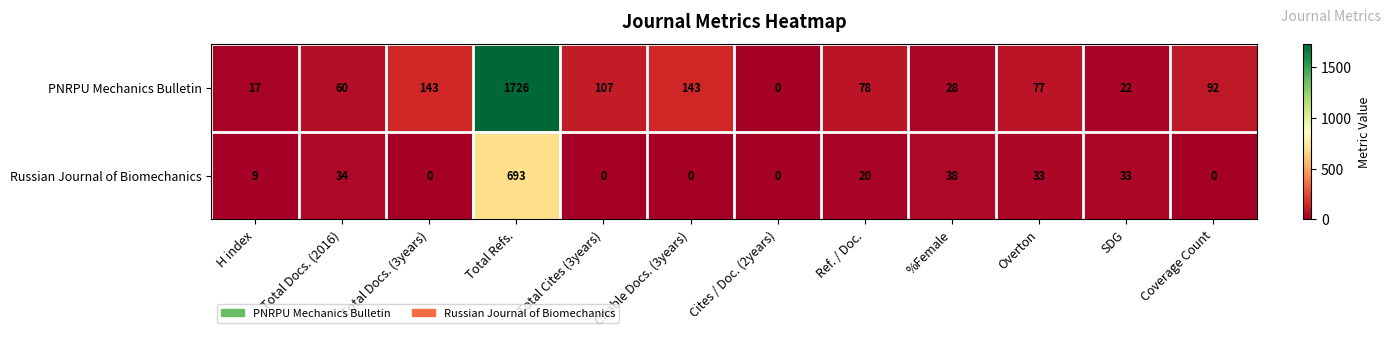

Which label corresponds to the largest value in the chart?

Total Refs.